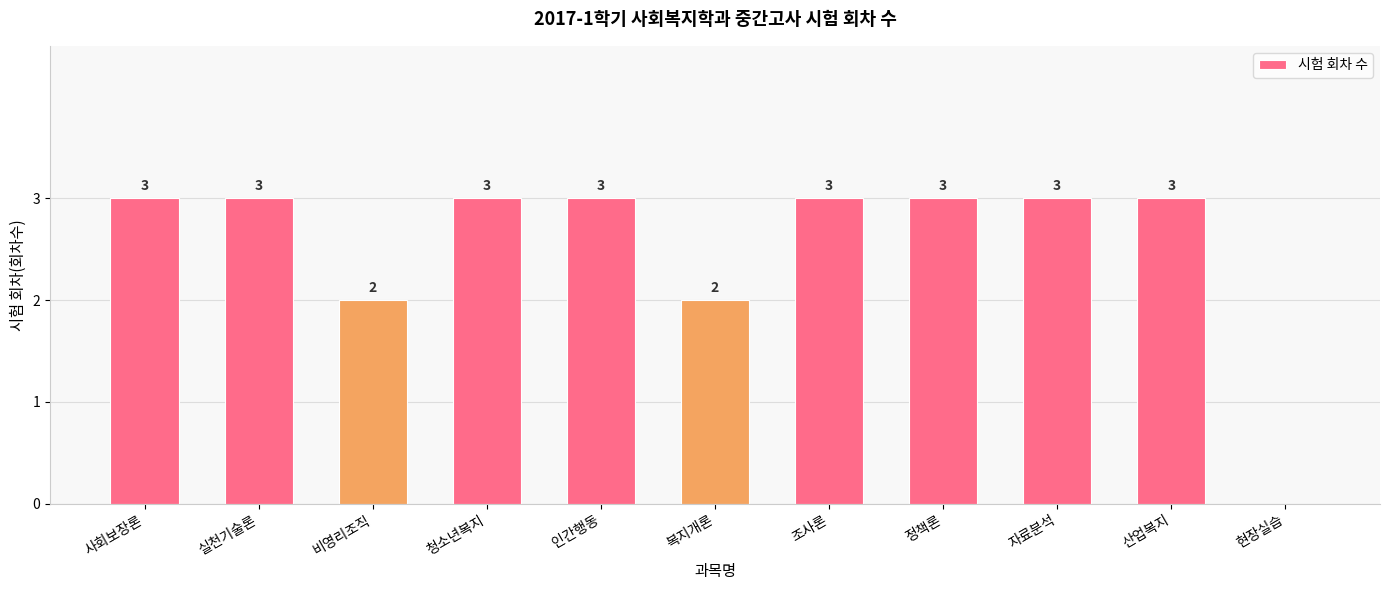

How many values are between 2 and 3?

10